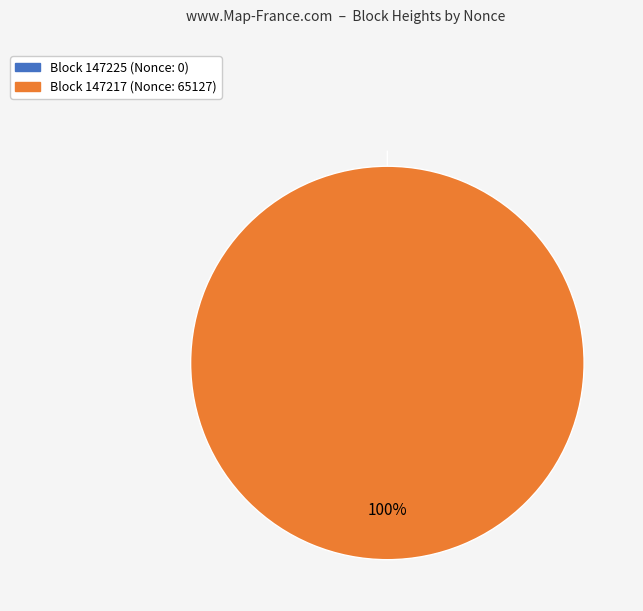

Do 147217 and 147225 together represent more than half of the pie?

Yes